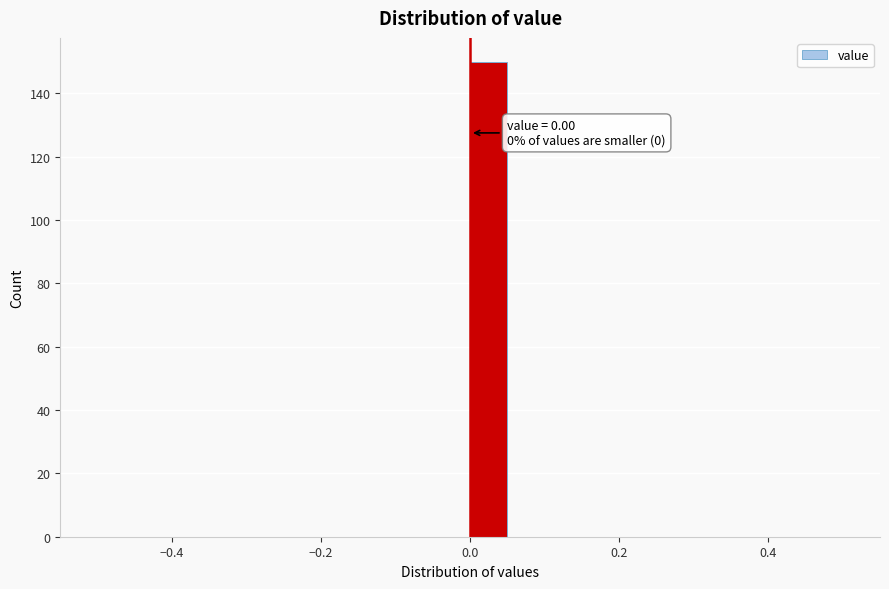

Around what value on the x-axis is the tallest bar? Give the approximate position of its centre, as read against the axis.

0.02